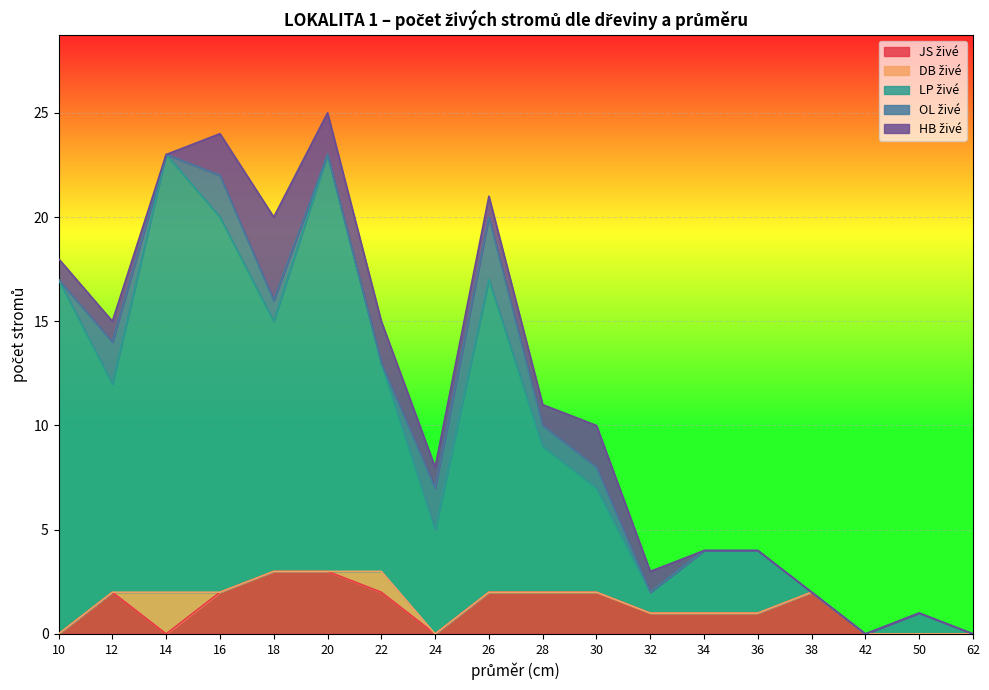

Between 34 and 32, which is larger?

34